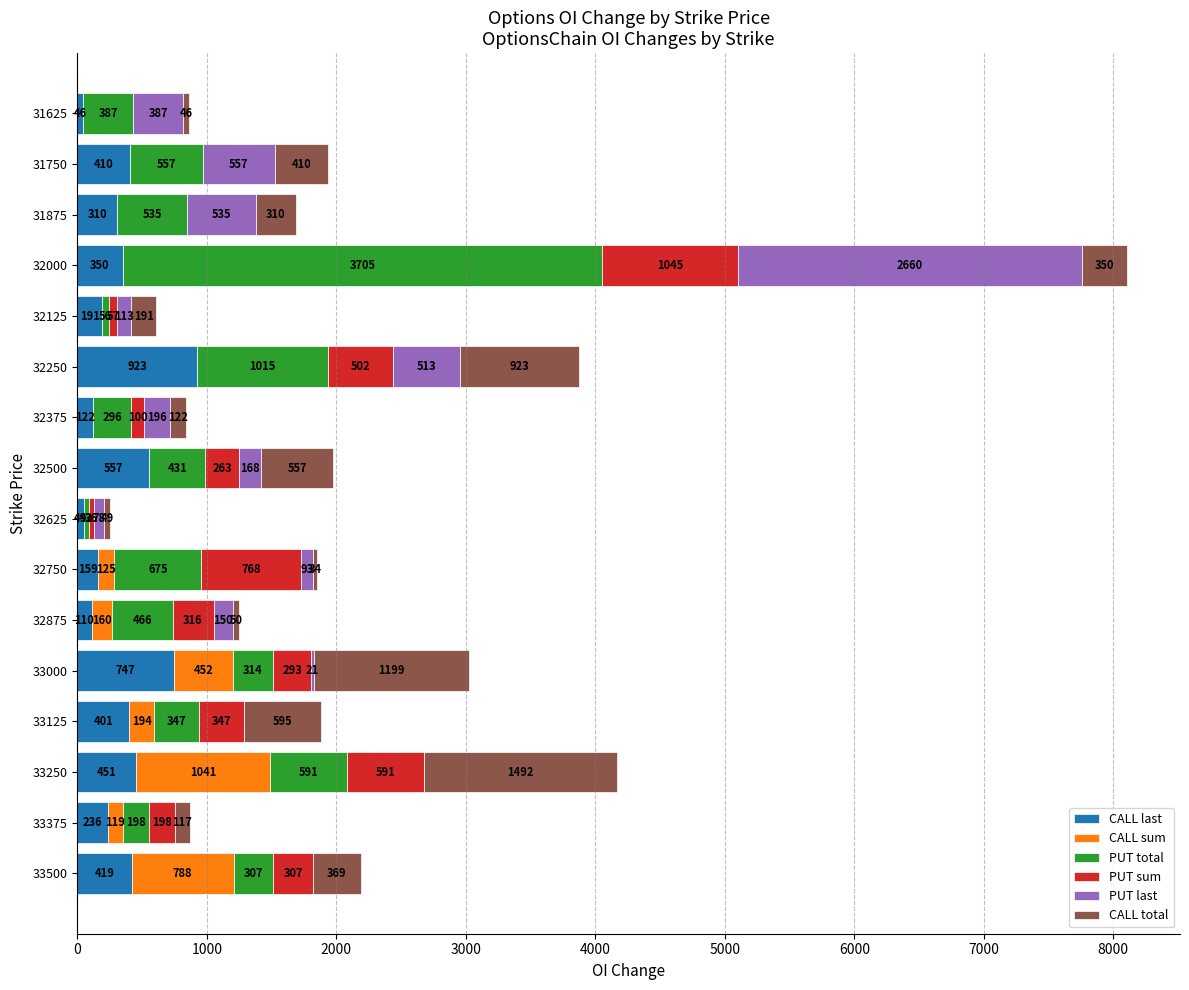

What is the sum of all CALL last values?

5481